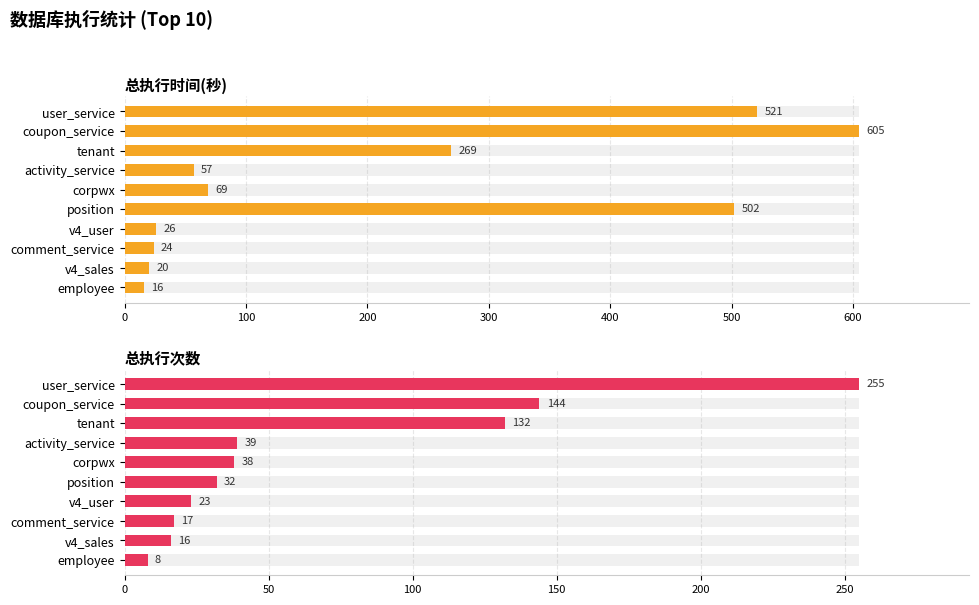

Which series has the largest range (max minus min)?

总执行时间(秒)